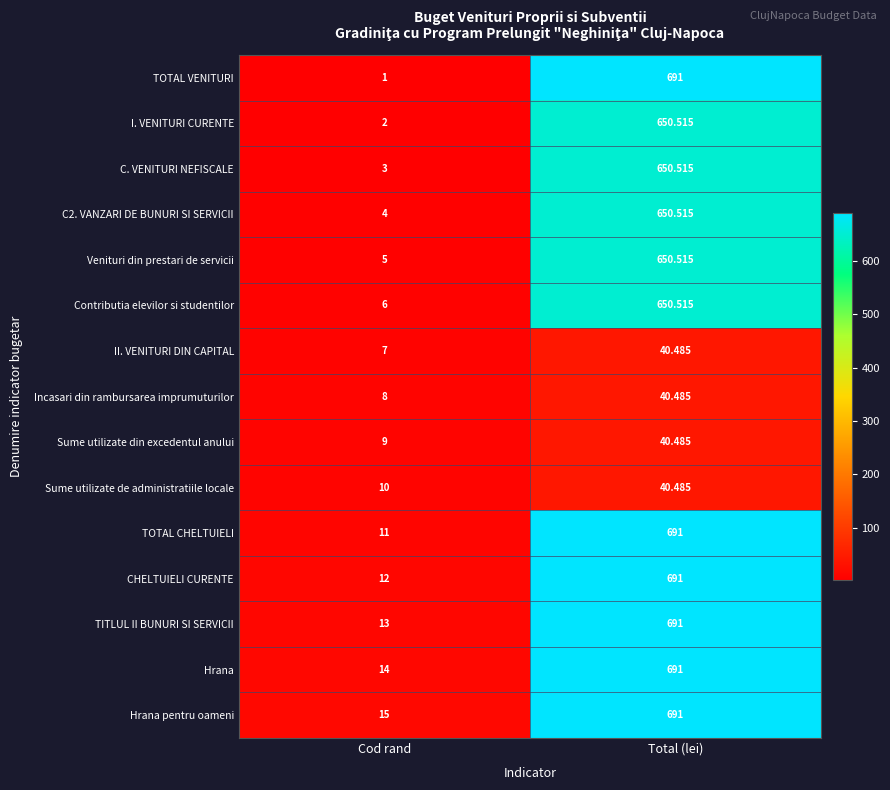

At which category is the sum across all series the highest?

Total (lei)